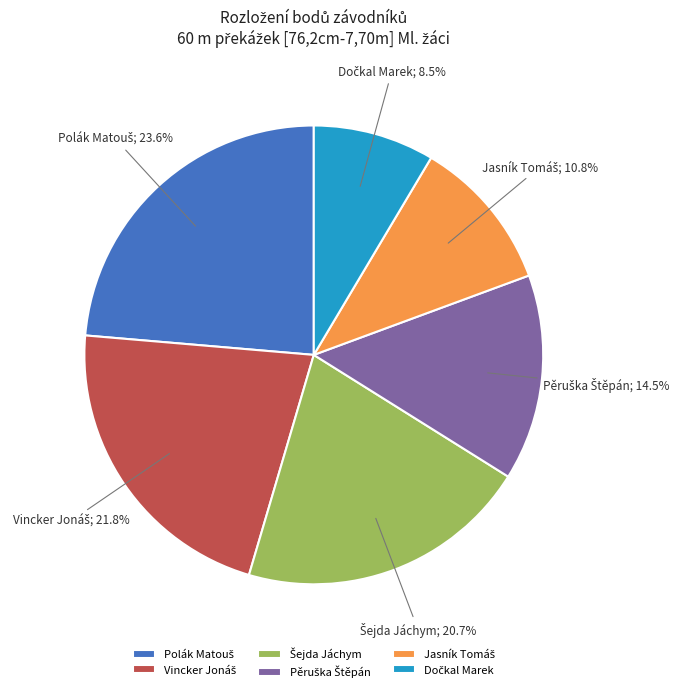

Does any single category account for the majority?

No